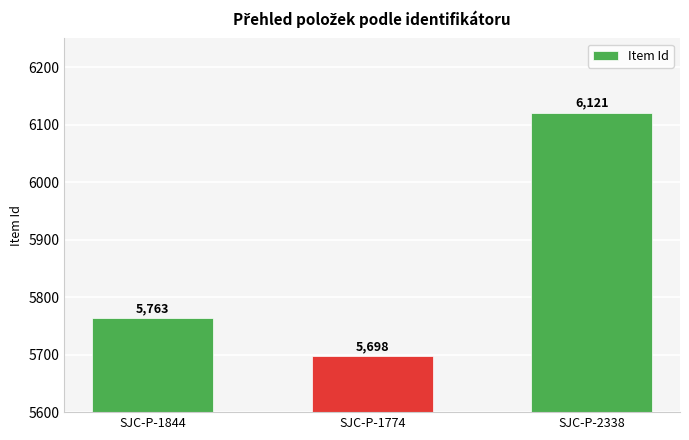

What is the label of the 3rd bar from the left?

SJC-P-2338